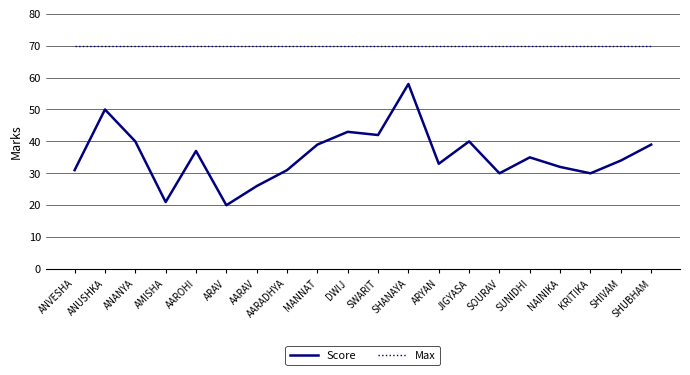

Rank the series by their average value, from highest to lowest.

Max, Score